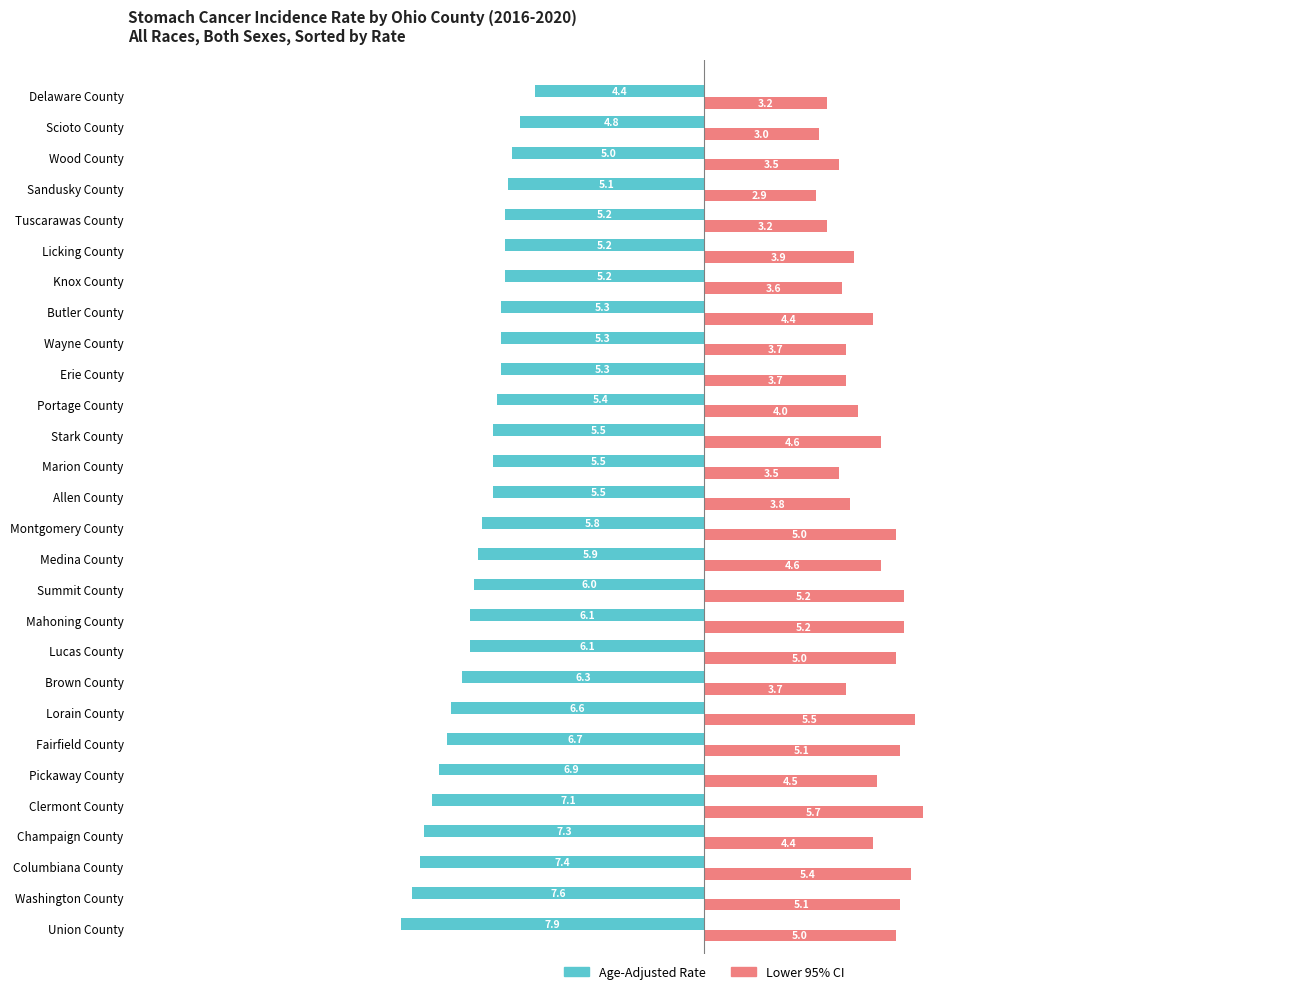

At which category does the chart reach its minimum across all series?

Union County